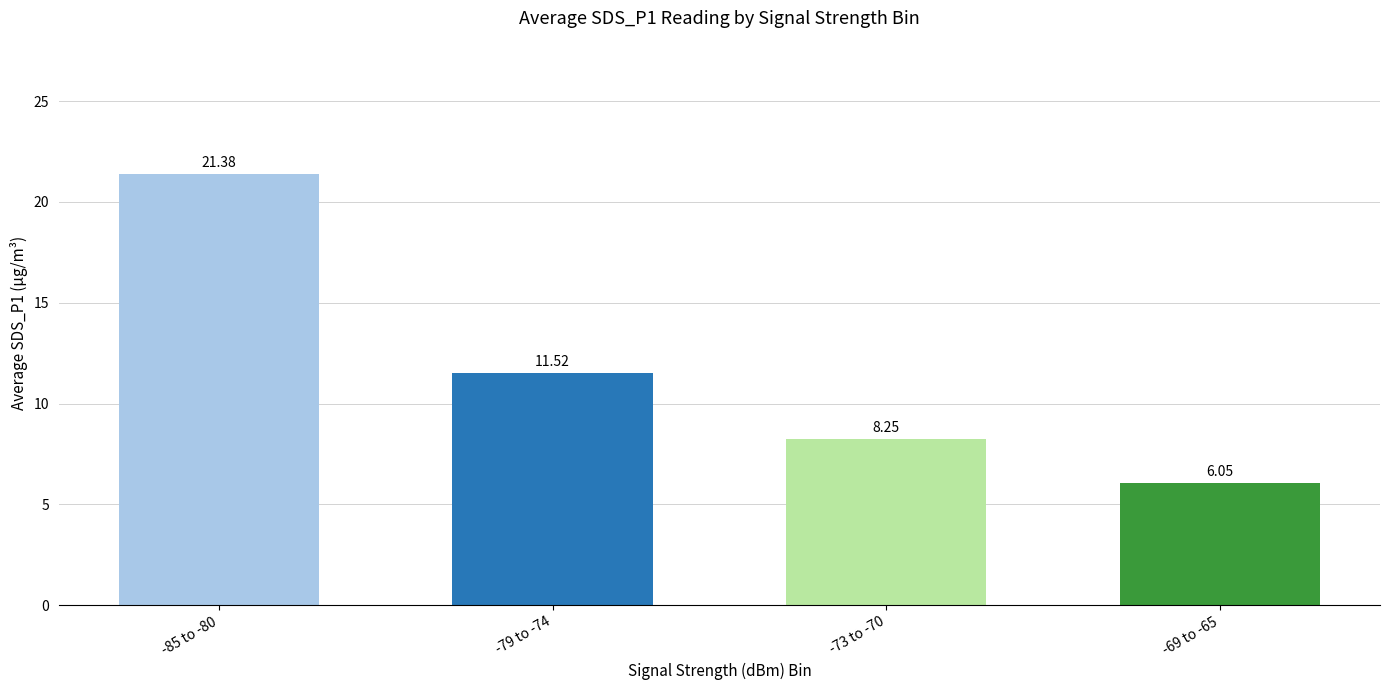

What is the label of the 4th bar from the left?

-69 to -65